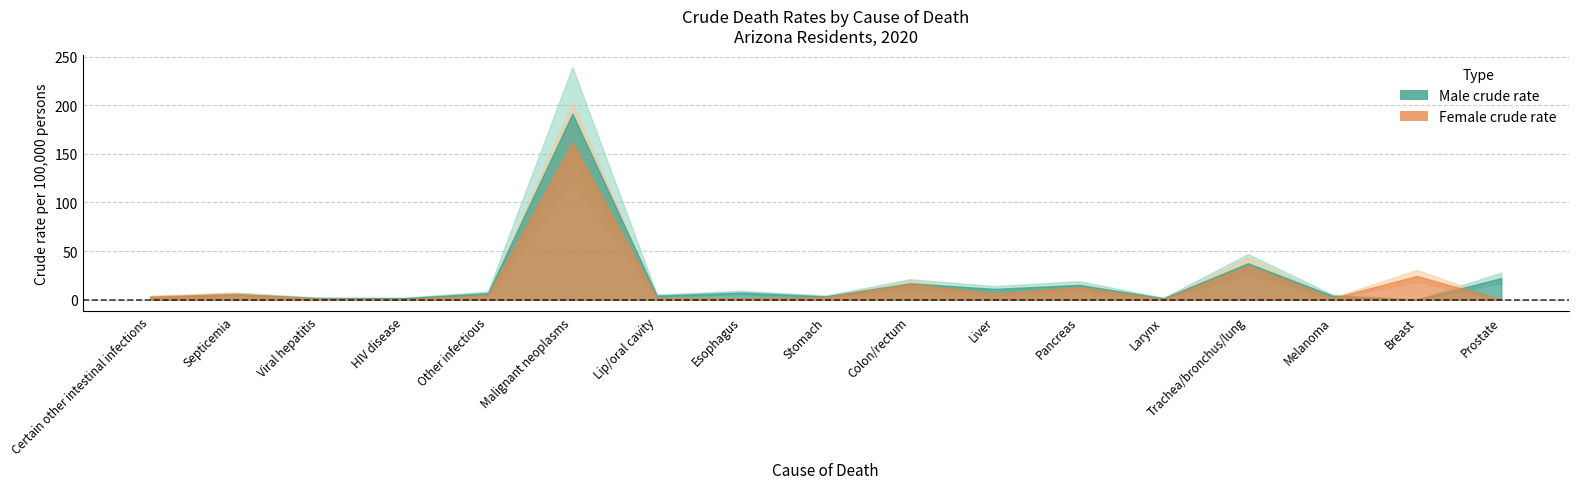

How many times do Male crude rate and Female crude rate cross each other?

2